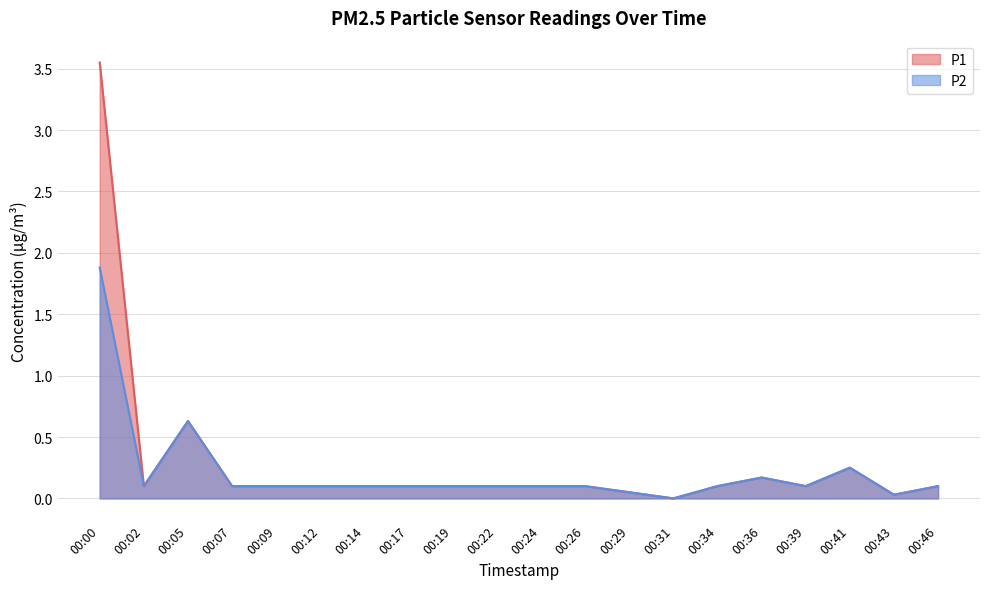

True or false: P2 has a value of 0.1 at 00:14.

True